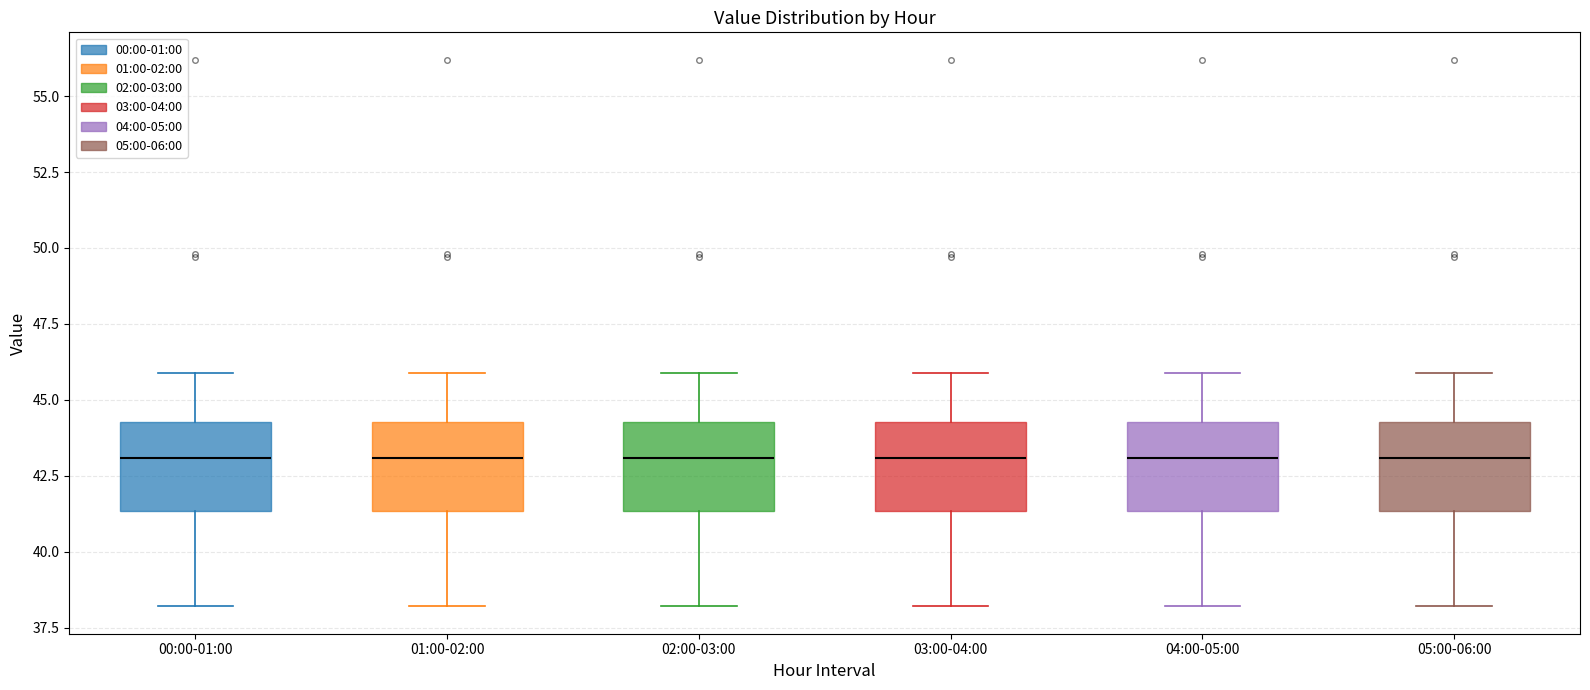

Where does the median line of the box for 04:00-05:00 sit on the y-axis? The values are not printed on the chart, so give them approximately, as read against the axis.

43.0